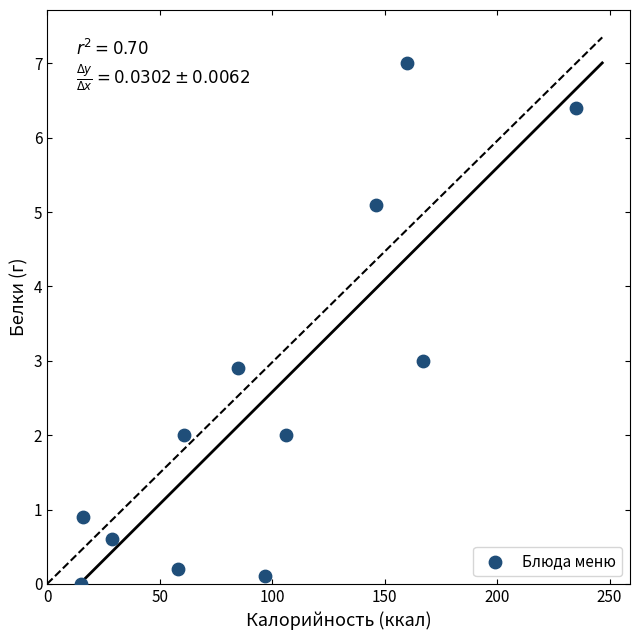

What is the average Y value?

2.5